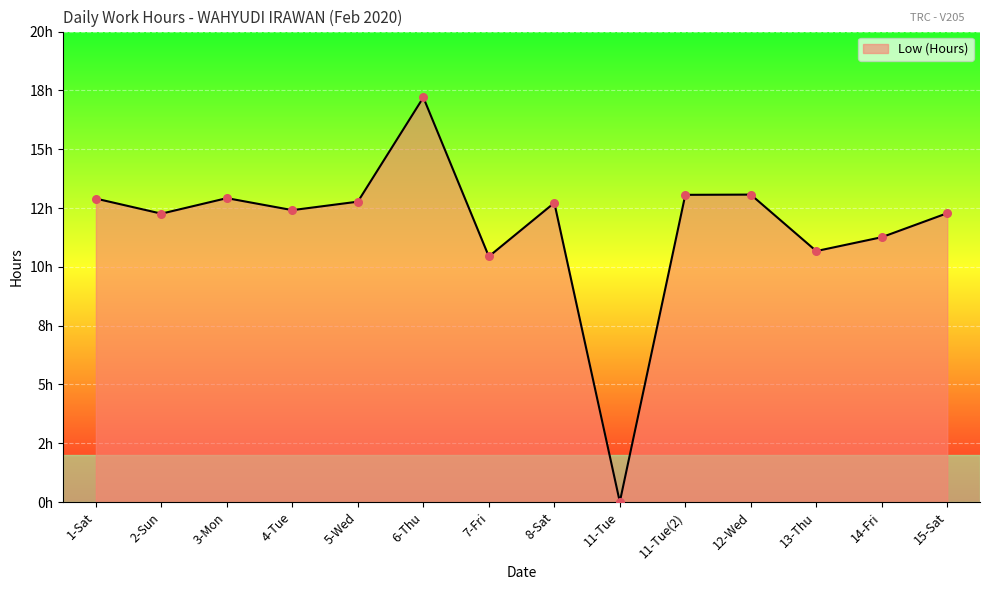

Between 14-Fri and 6-Thu, which is larger?

6-Thu